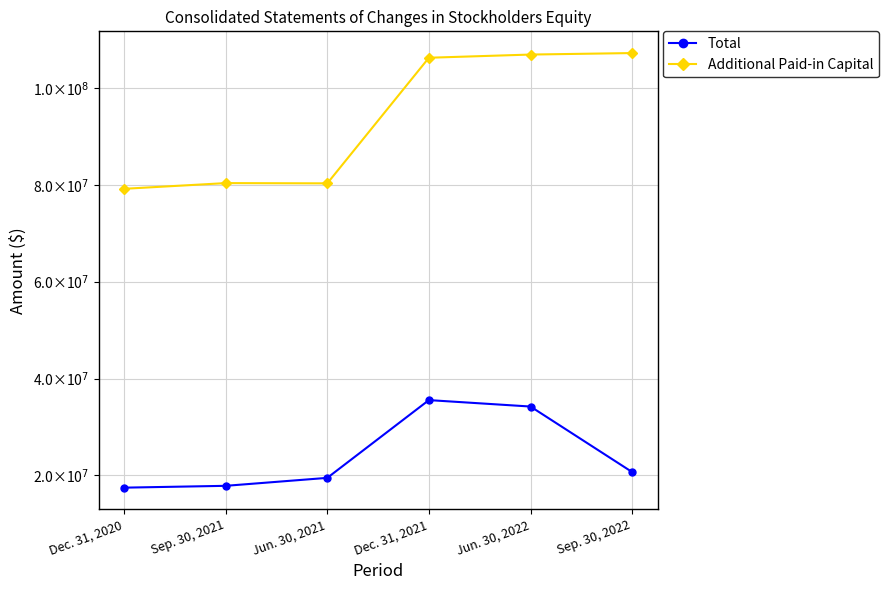

Reading right to left, list all the values displayed in this chart.

Total: Sep. 30, 2022=20694982	Jun. 30, 2022=34217041	Dec. 31, 2021=35544964	Jun. 30, 2021=19490727	Sep. 30, 2021=17846996	Dec. 31, 2020=17469052
Additional Paid-in Capital: Sep. 30, 2022=107197944	Jun. 30, 2022=106889809	Dec. 31, 2021=106231716	Jun. 30, 2021=80295724	Sep. 30, 2021=80348891	Dec. 31, 2020=79170225